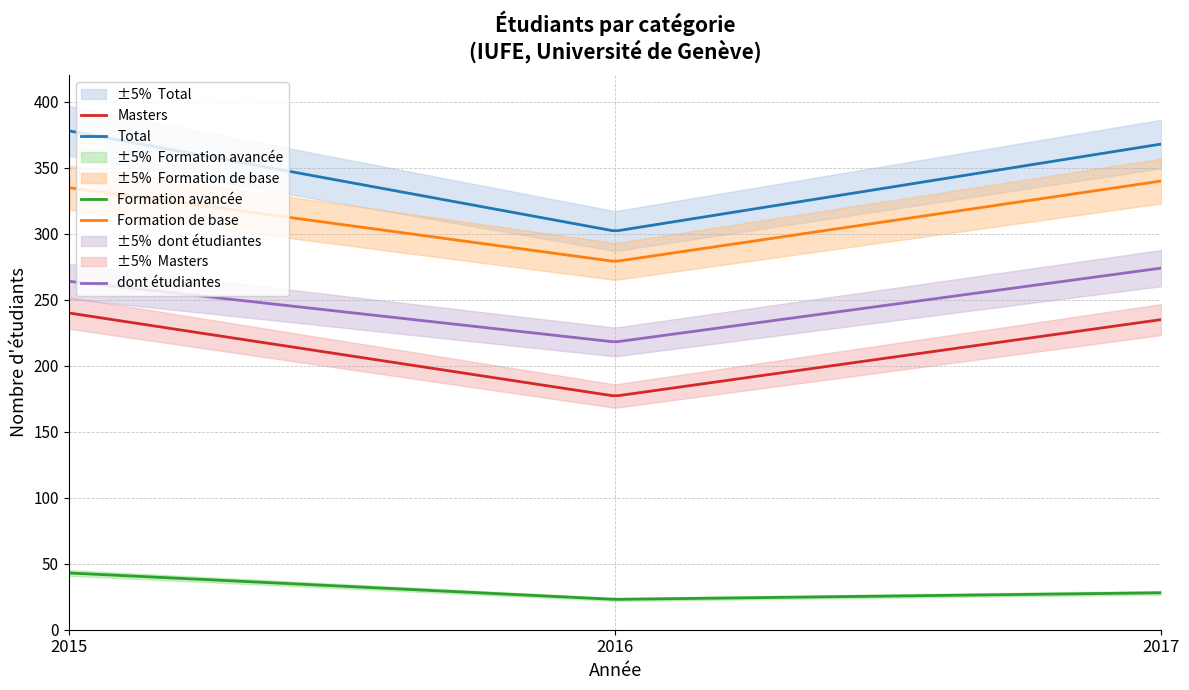

Which series has the largest total across all categories?

Total